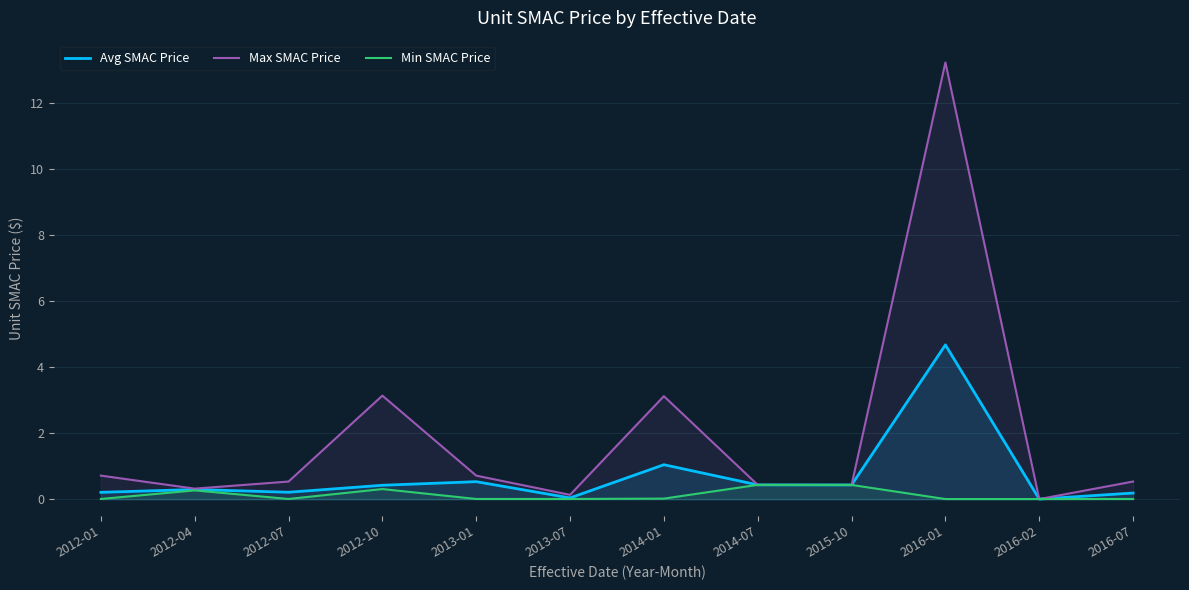

Which category has the lowest value across all series?

2016-02